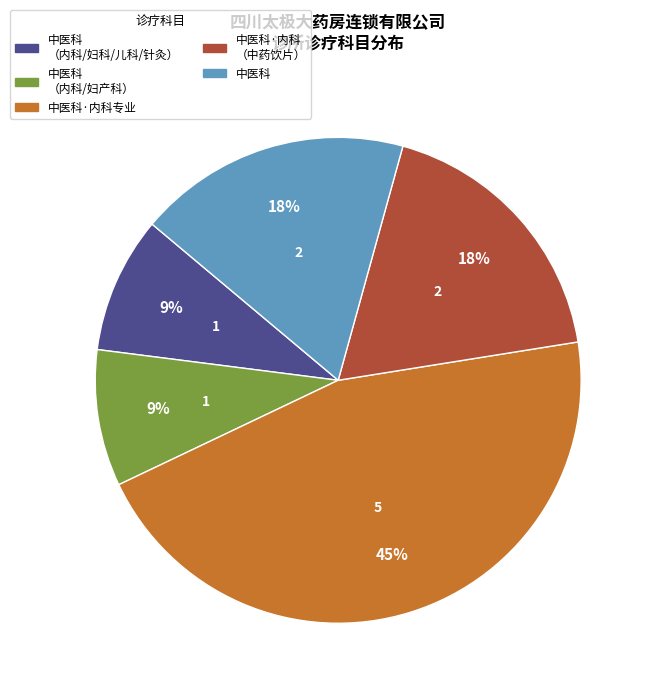

To the nearest percent, what is the average slice percentage?

20%